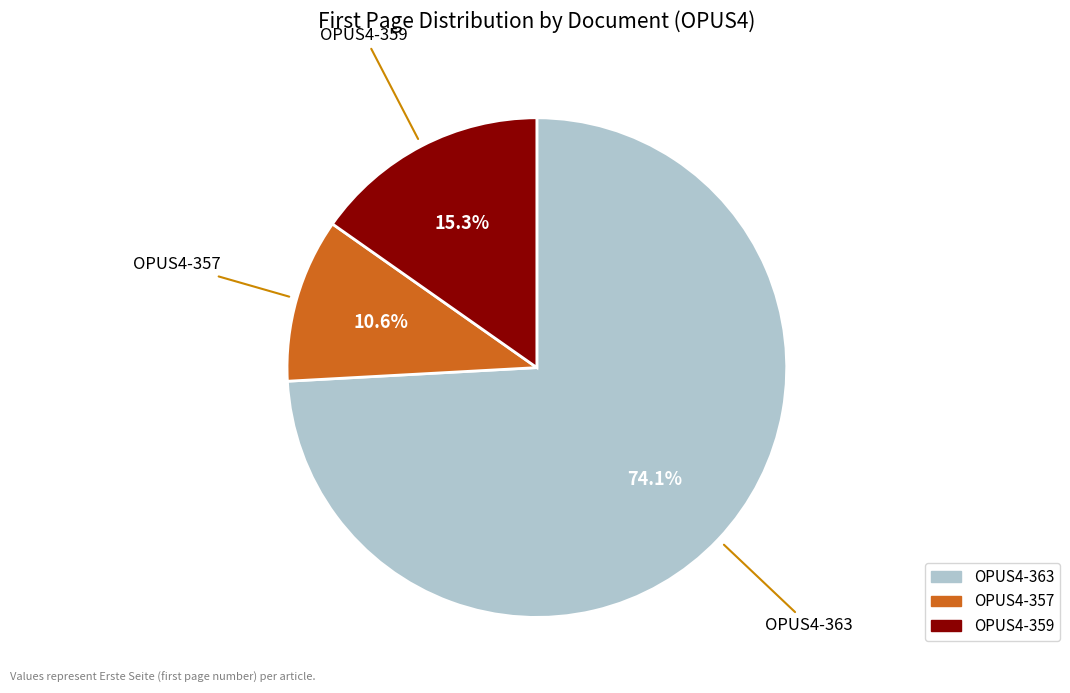

To the nearest percent, what percentage of the pie is OPUS4-359?

15%